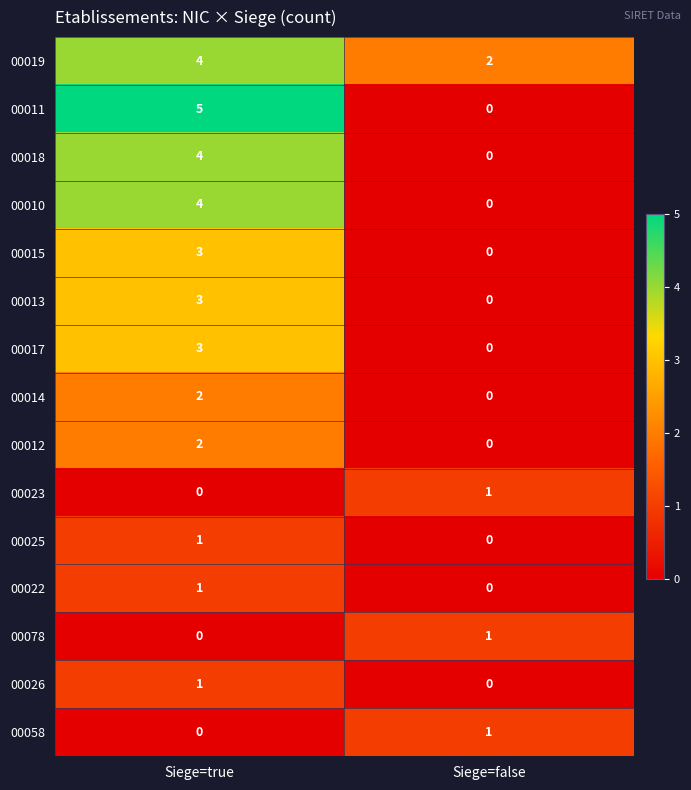

The 00022 series shows 1 at Siege=true. True or false?

True